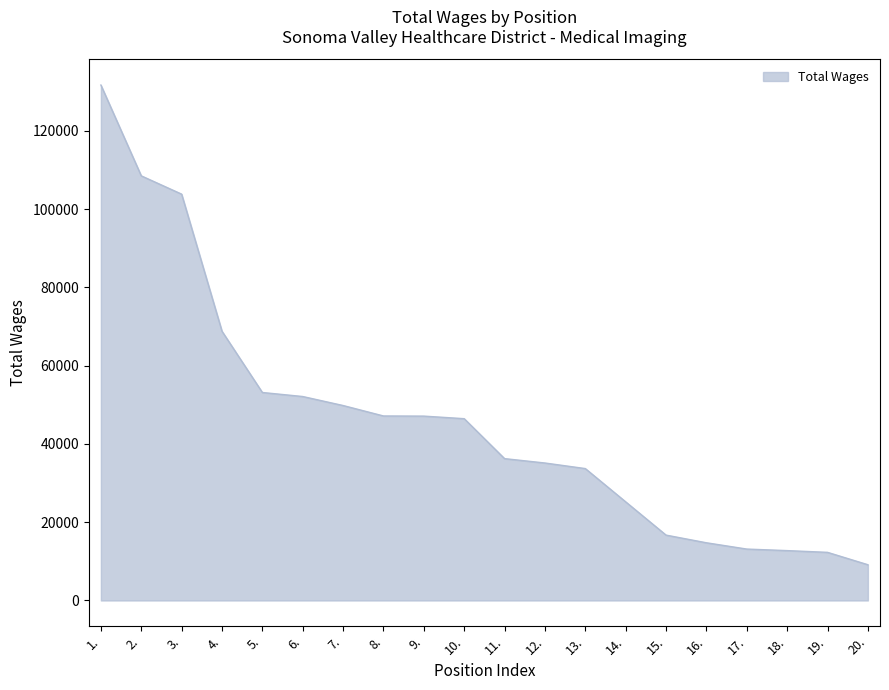

What value does the data have at 6.?

52109